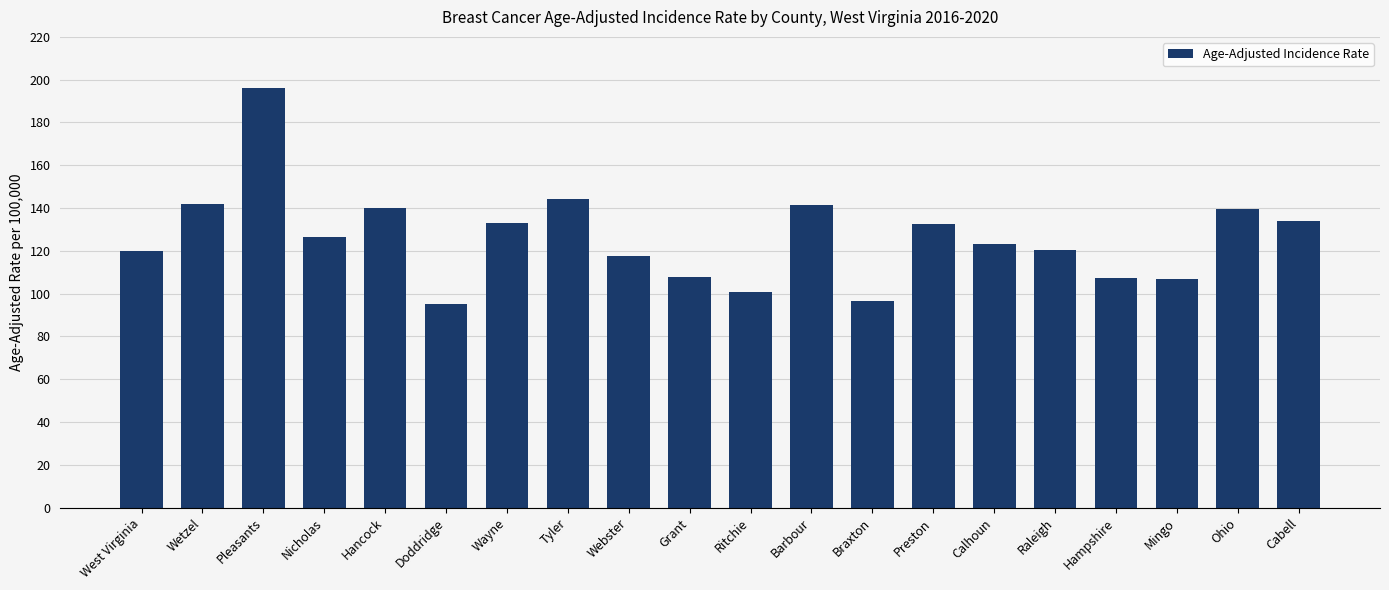

What is the change in value from Wayne to Ritchie?

-32.0